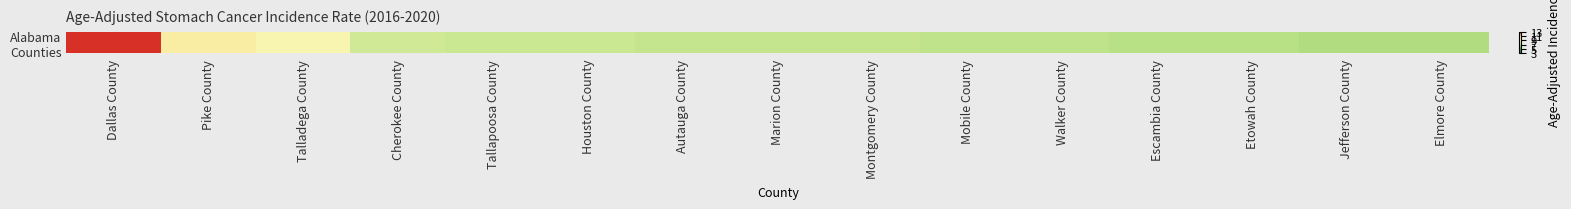

What value does the data have at Talladega County?

9.1